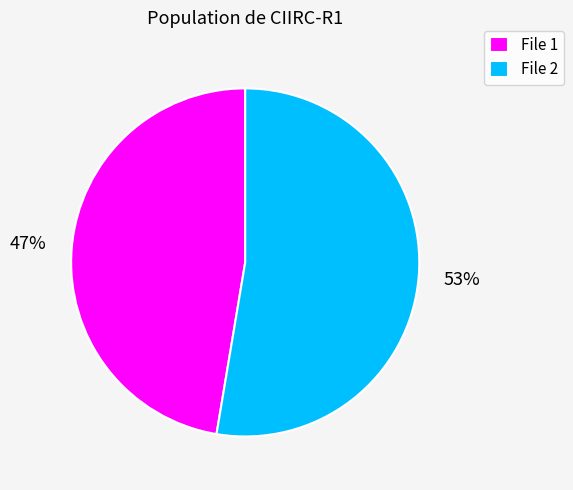

Is it true that File 1 is 47% of the pie?

True